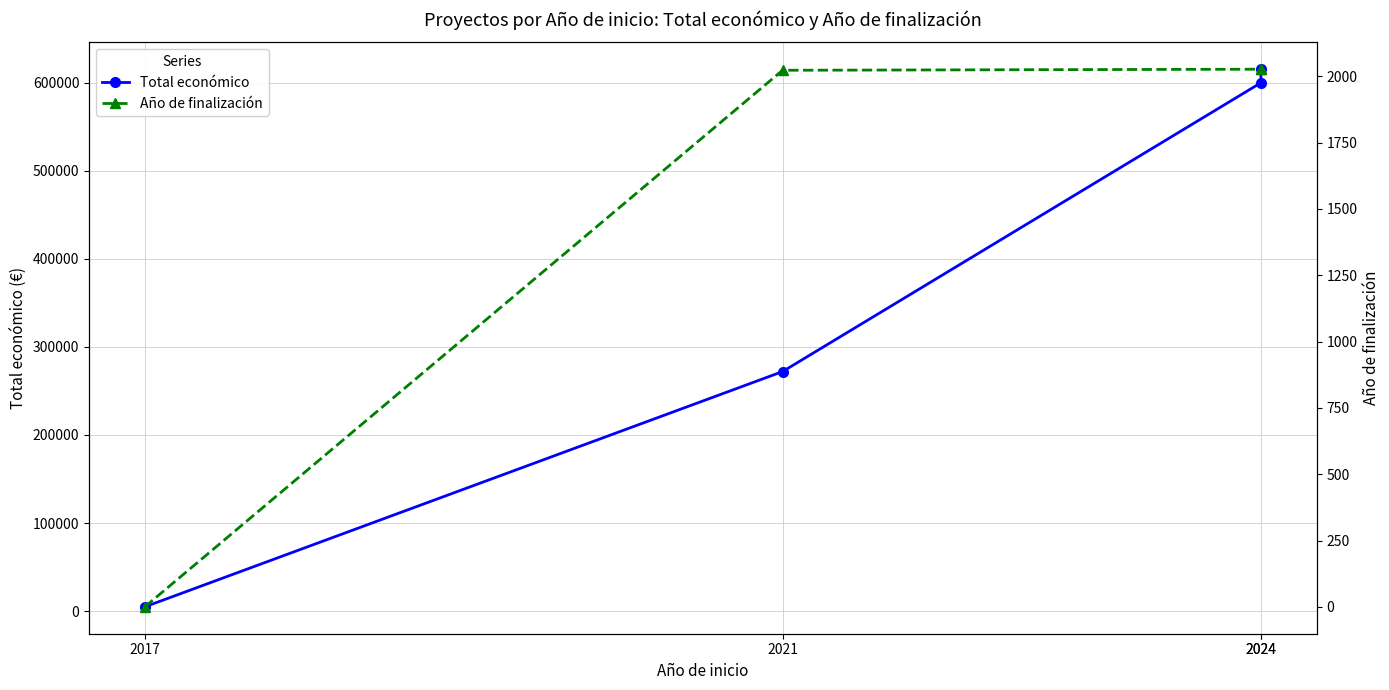

What is the sum of all Total económico values?

1492225